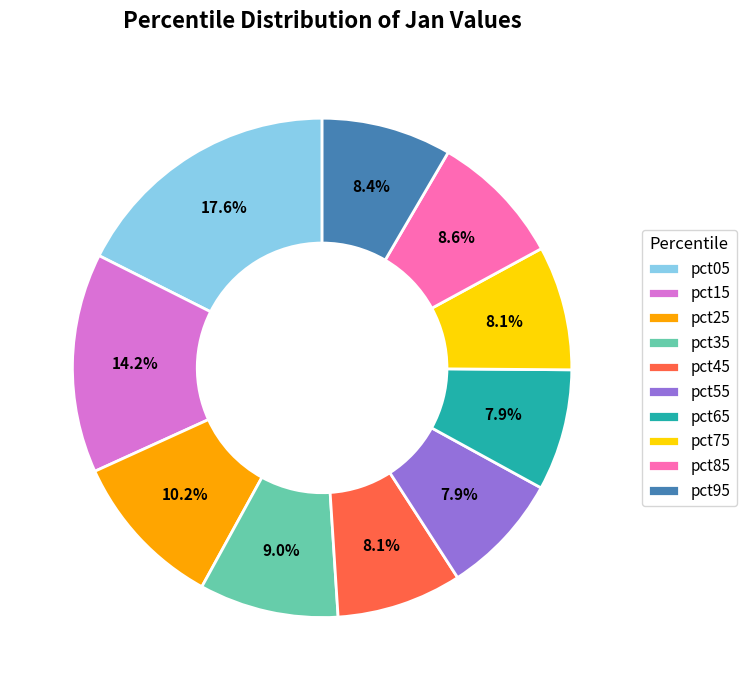

What is the ratio of the value at pct15 to the value at pct95?

1.7